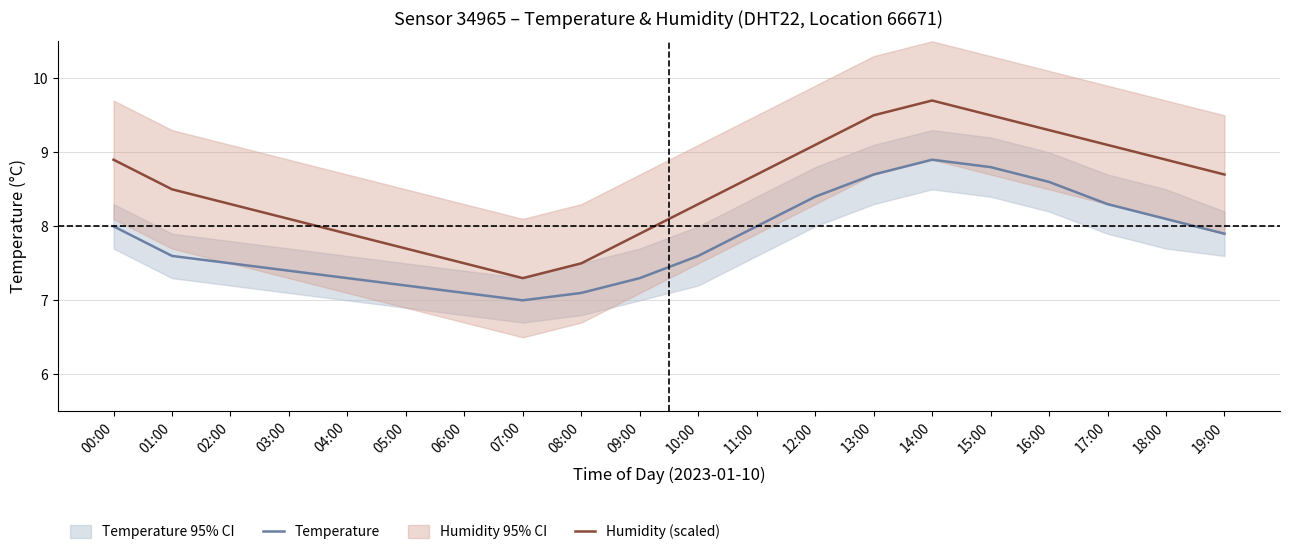

The value of Temperature at 10:00 is 4.6. True or false?

False